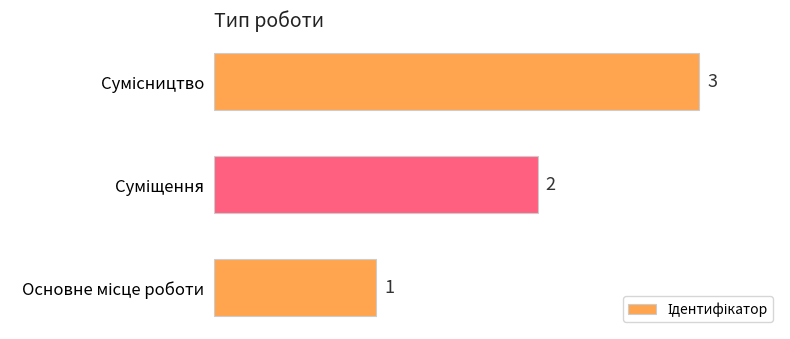

What is the greatest value displayed?

3